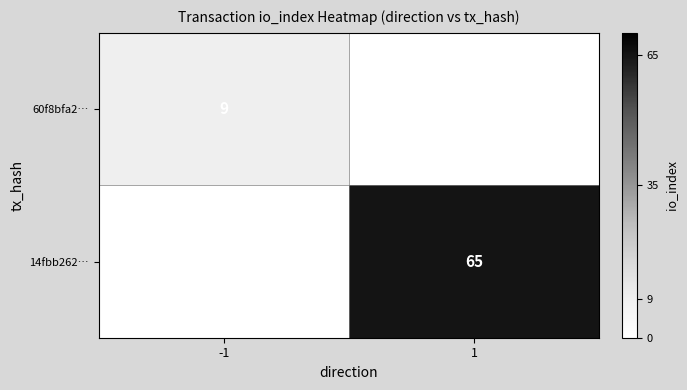

What is the total value across all series at 1?

65